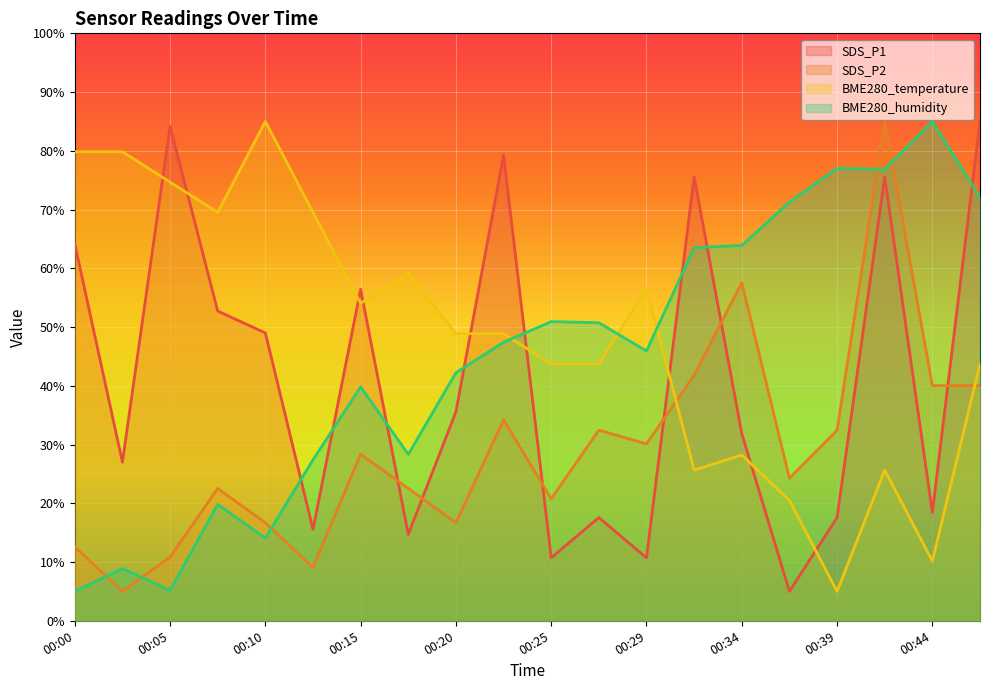

At how many categories does at least one series exceed 21?

20